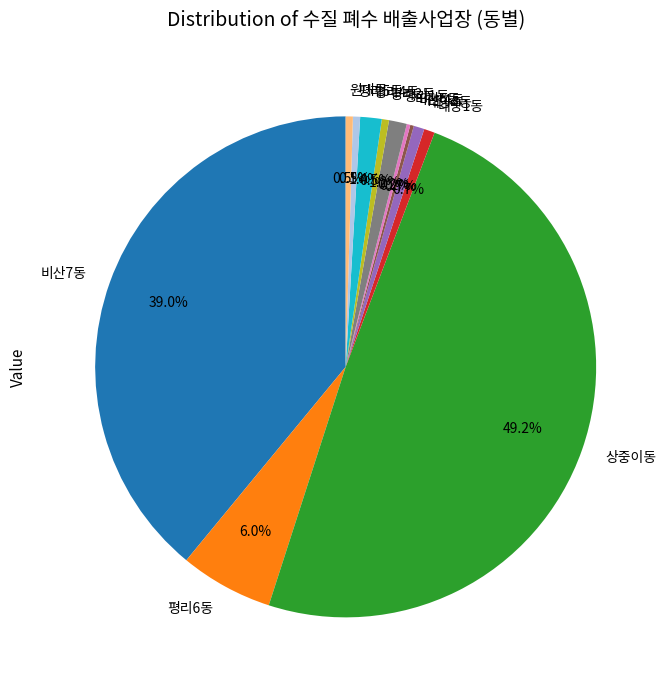

Does 평리3동 represent more than half of the total?

No